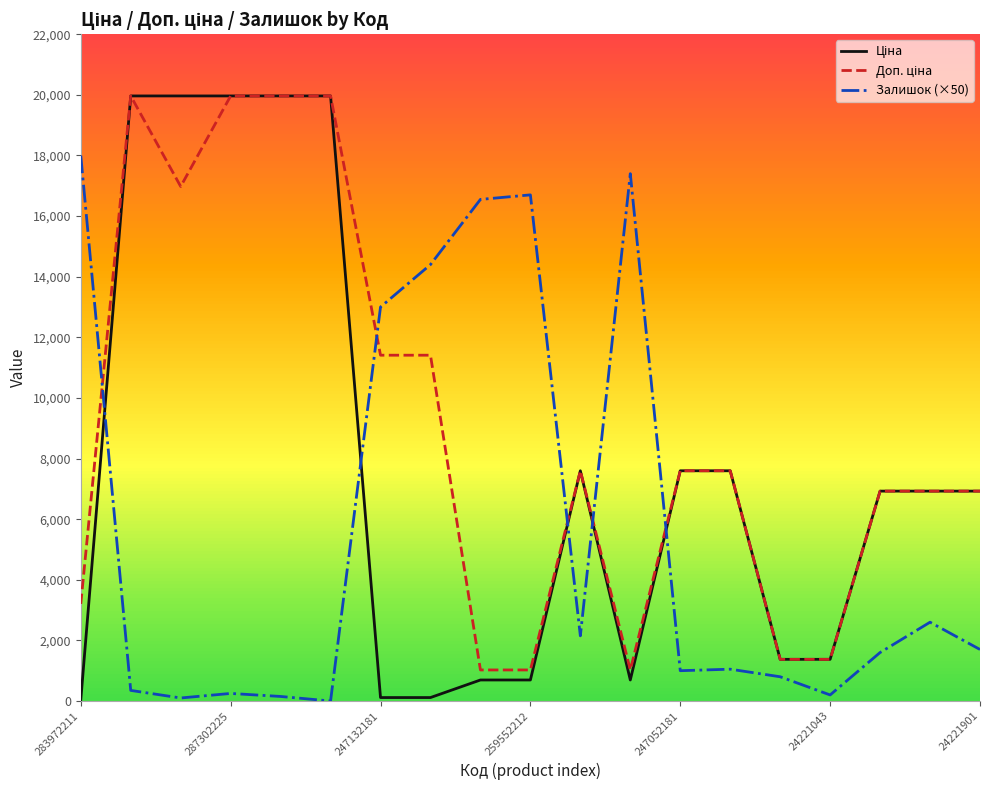

List the series in order of their overall mean, highest first.

Доп. ціна, Ціна, Залишок (×50)